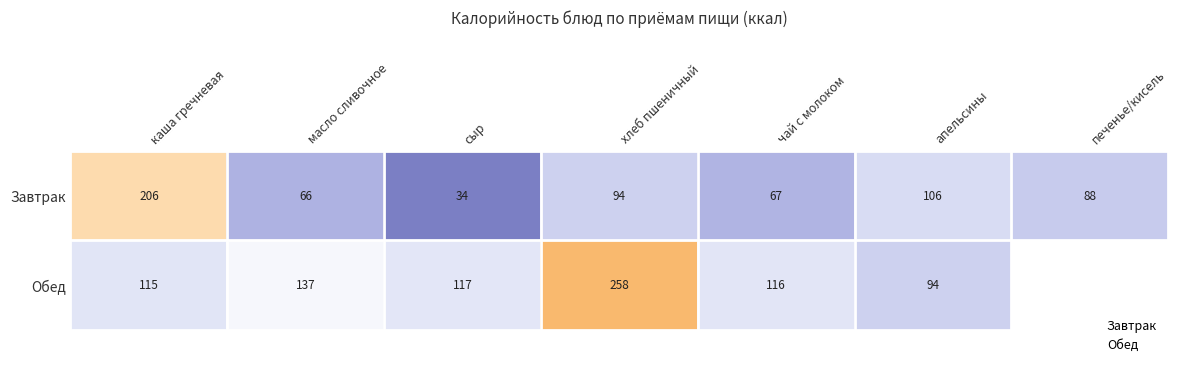

Count the number of data series in this chart.

2